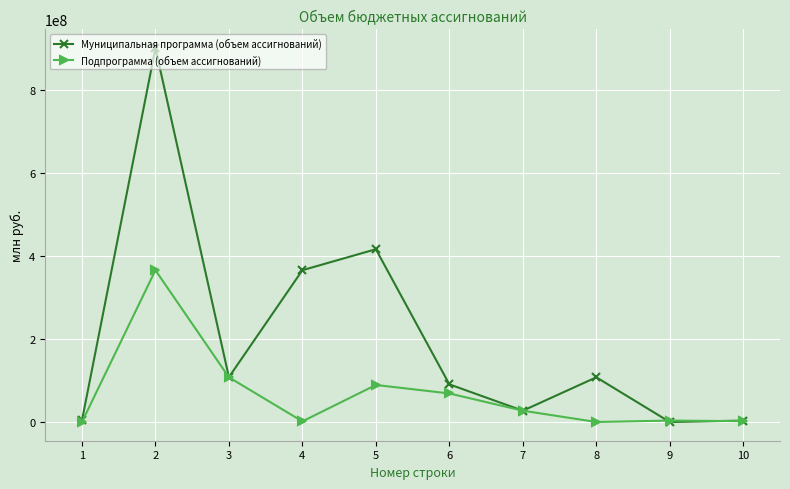

Which category has the highest value in the Подпрограмма (объем ассигнований) series?

2